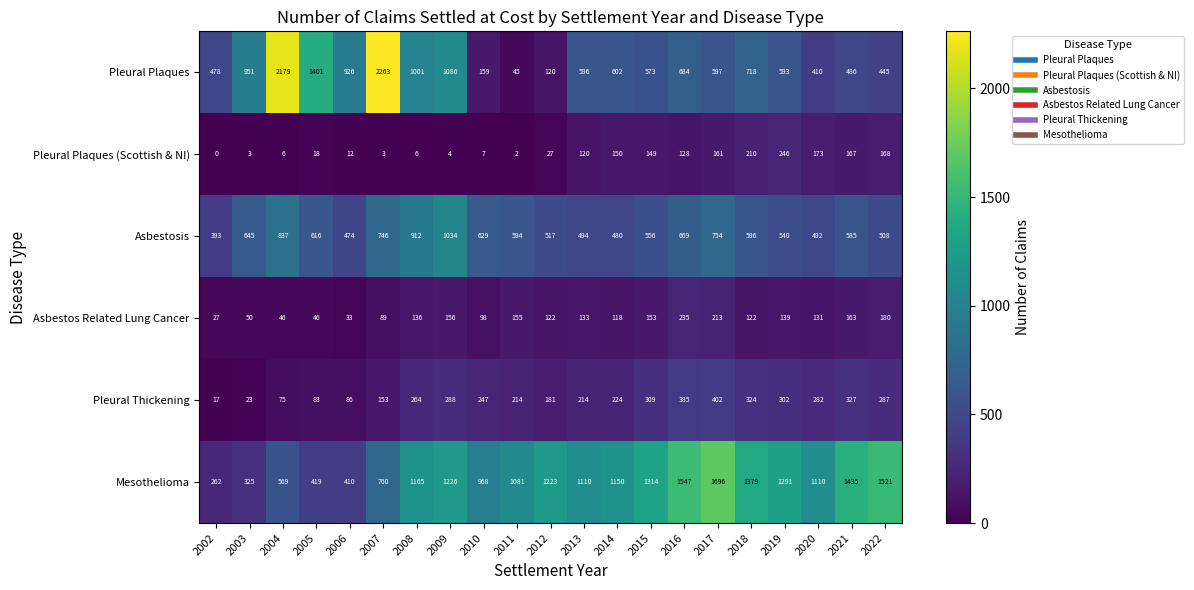

What is the difference between the Asbestos Related Lung Cancer values at 2013 and 2019?

6